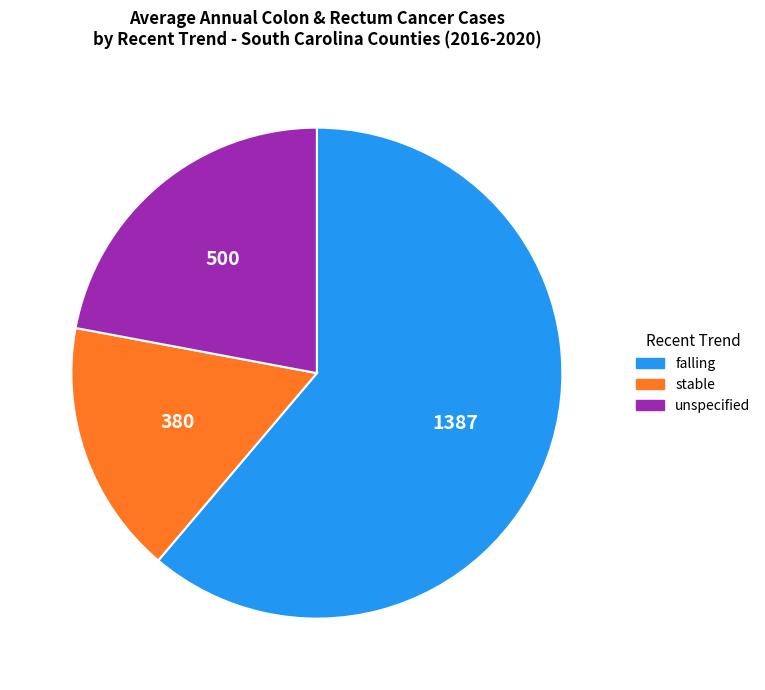

Does any single category account for the majority?

Yes